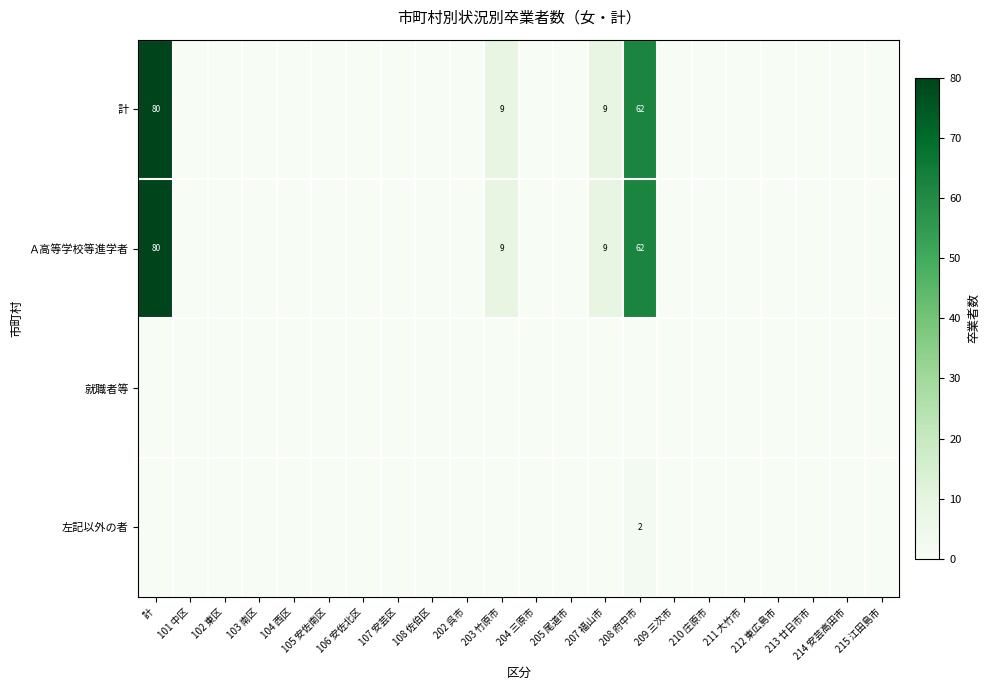

How many categories are shown in the chart?

22